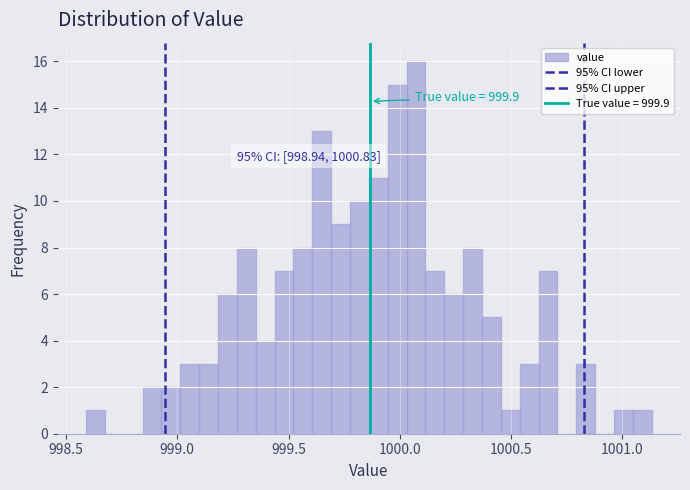

Around what value on the x-axis is the tallest bar? Give the approximate position of its centre, as read against the axis.

1000.05